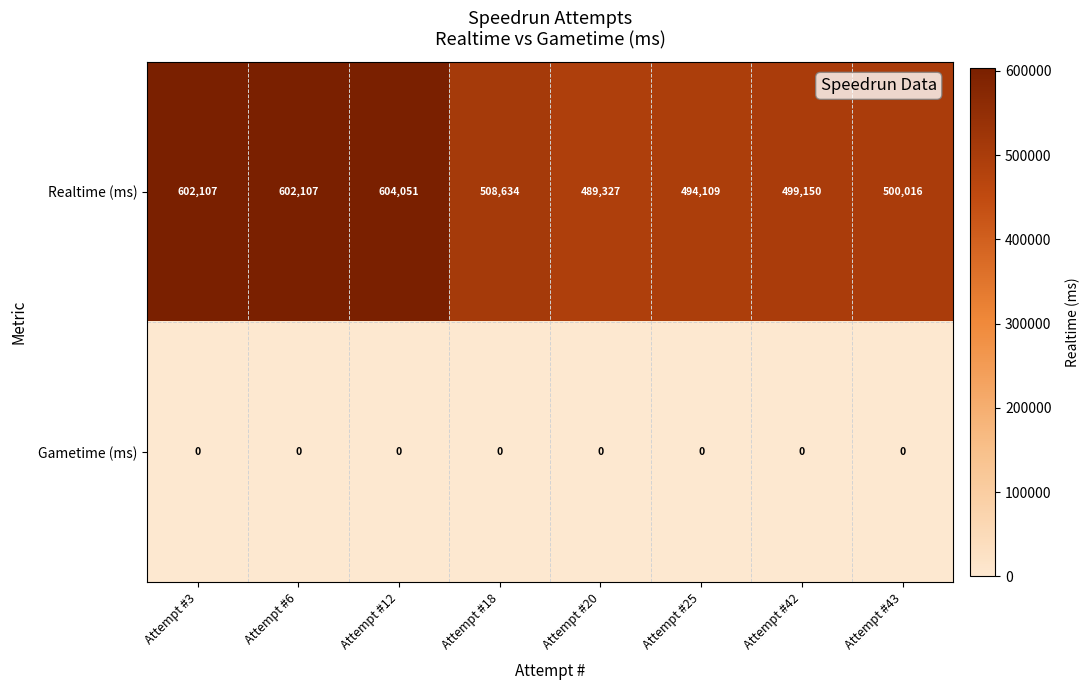

Reading left to right, what are all the values shown in this chart?

Realtime (ms): 602107	602107	604051	508634	489327	494109	499150	500016
Gametime (ms): 0	0	0	0	0	0	0	0